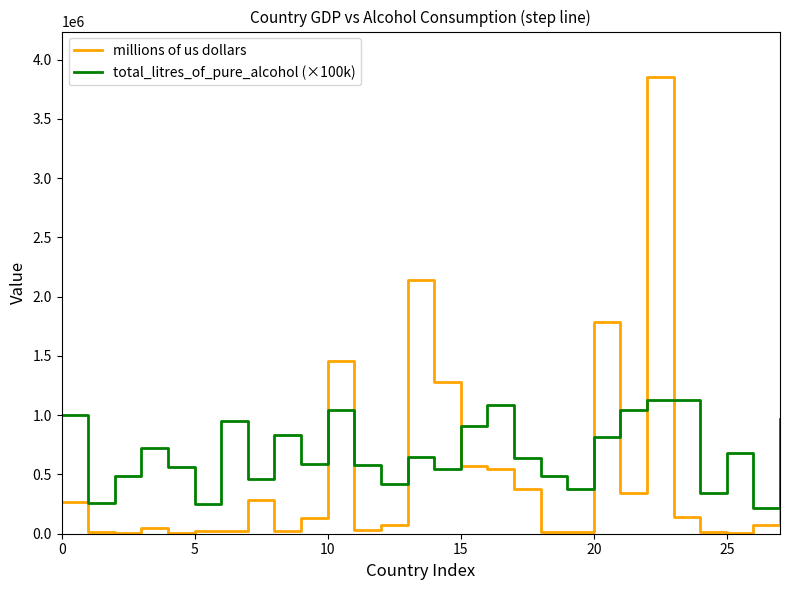

What is the greatest value displayed?

3852556.0